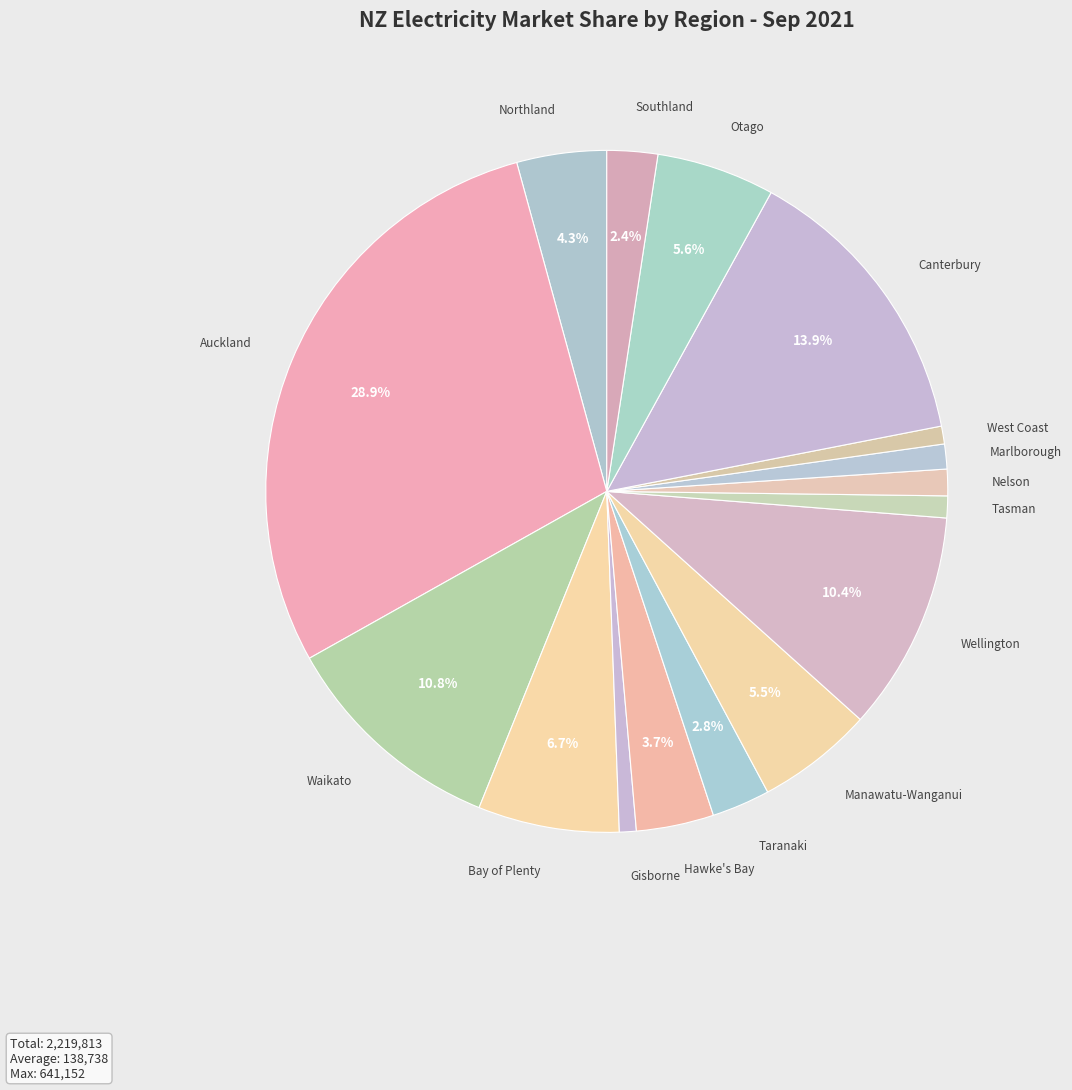

How many segments does this pie chart have?

16